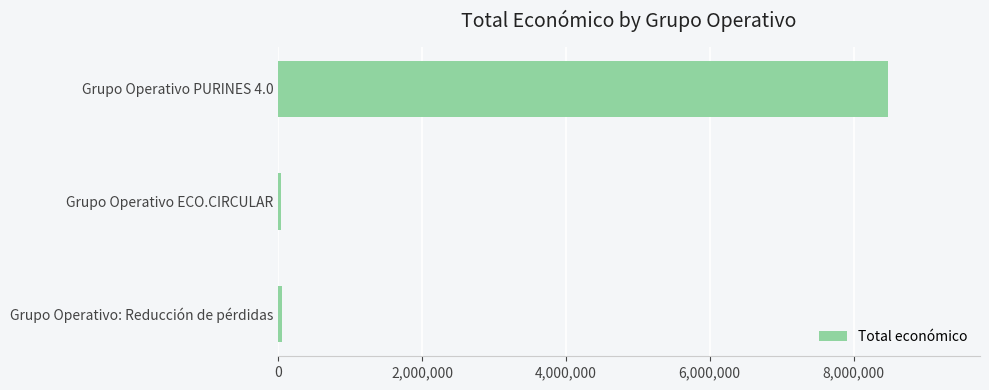

What is the difference between the maximum and minimum values?

8442154